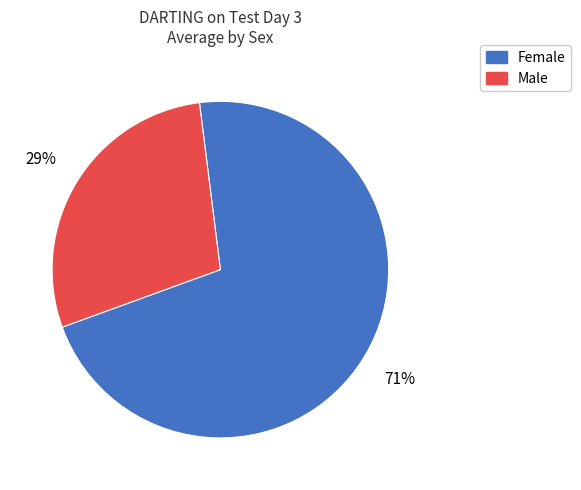

Does any single category account for the majority?

Yes